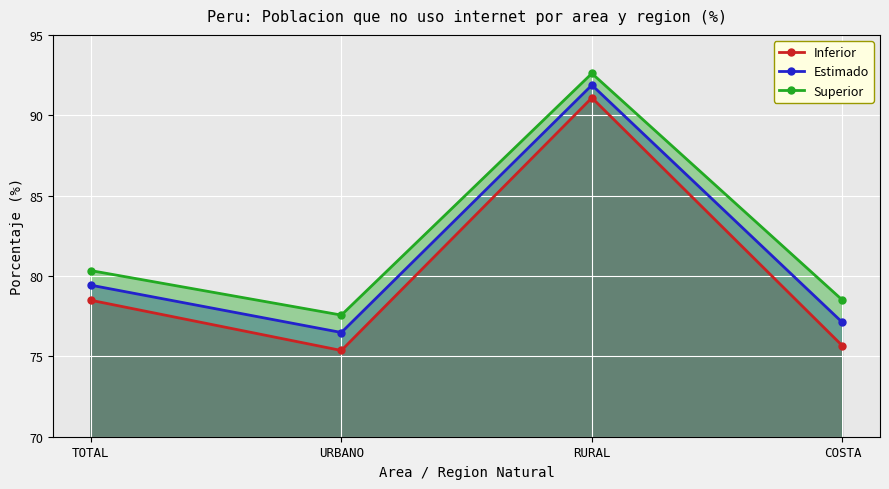

Reading left to right, extract all data points from this chart.

Inferior: TOTAL=78.5	URBANO=75.4	RURAL=91.1	COSTA=75.7
Estimado: TOTAL=79.4	URBANO=76.5	RURAL=91.9	COSTA=77.1
Superior: TOTAL=80.3	URBANO=77.6	RURAL=92.6	COSTA=78.5